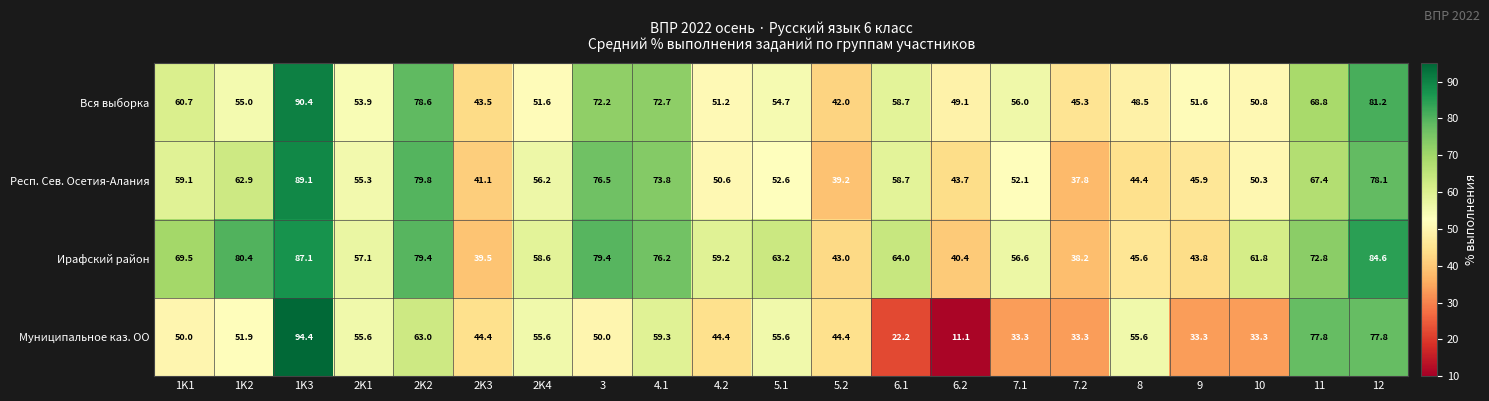

What is the highest value of the Муниципальное каз. ОО series?

94.4